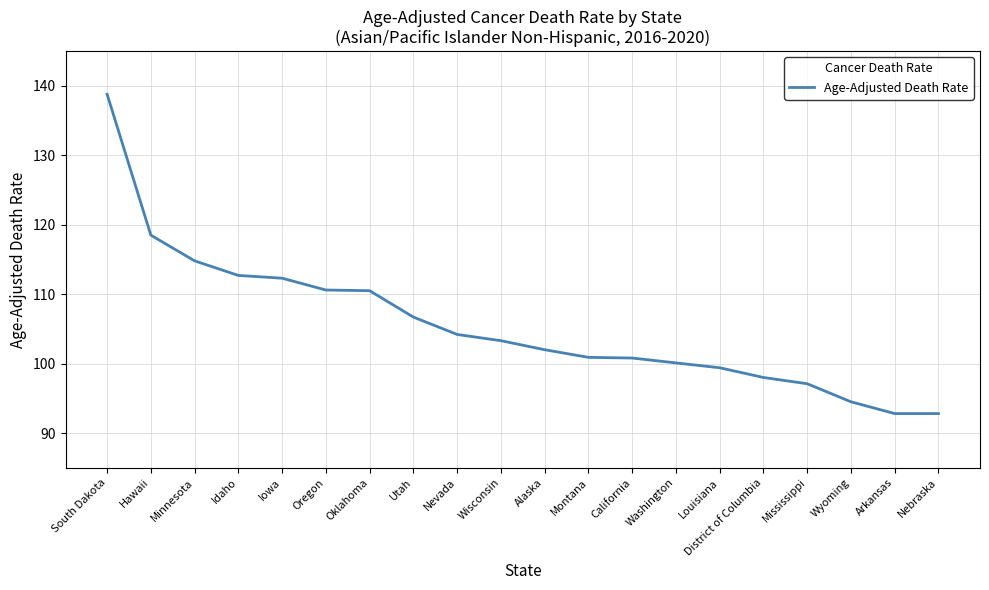

What is the greatest value displayed?

138.8